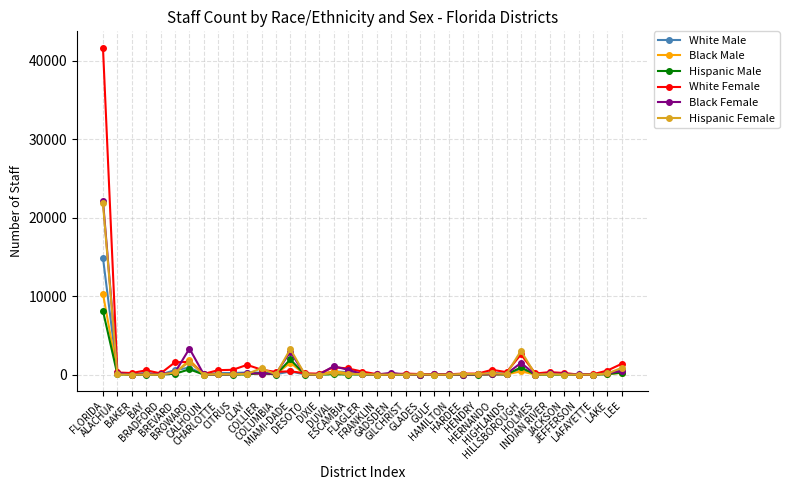

What is the highest value of the Hispanic Female series?

21810